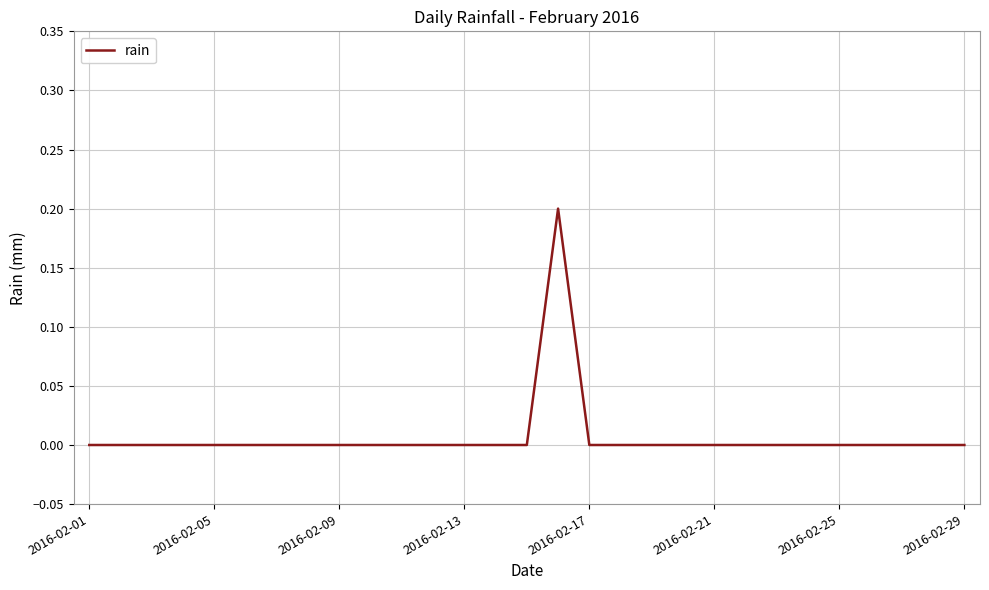

What is the maximum value shown in the chart?

0.2